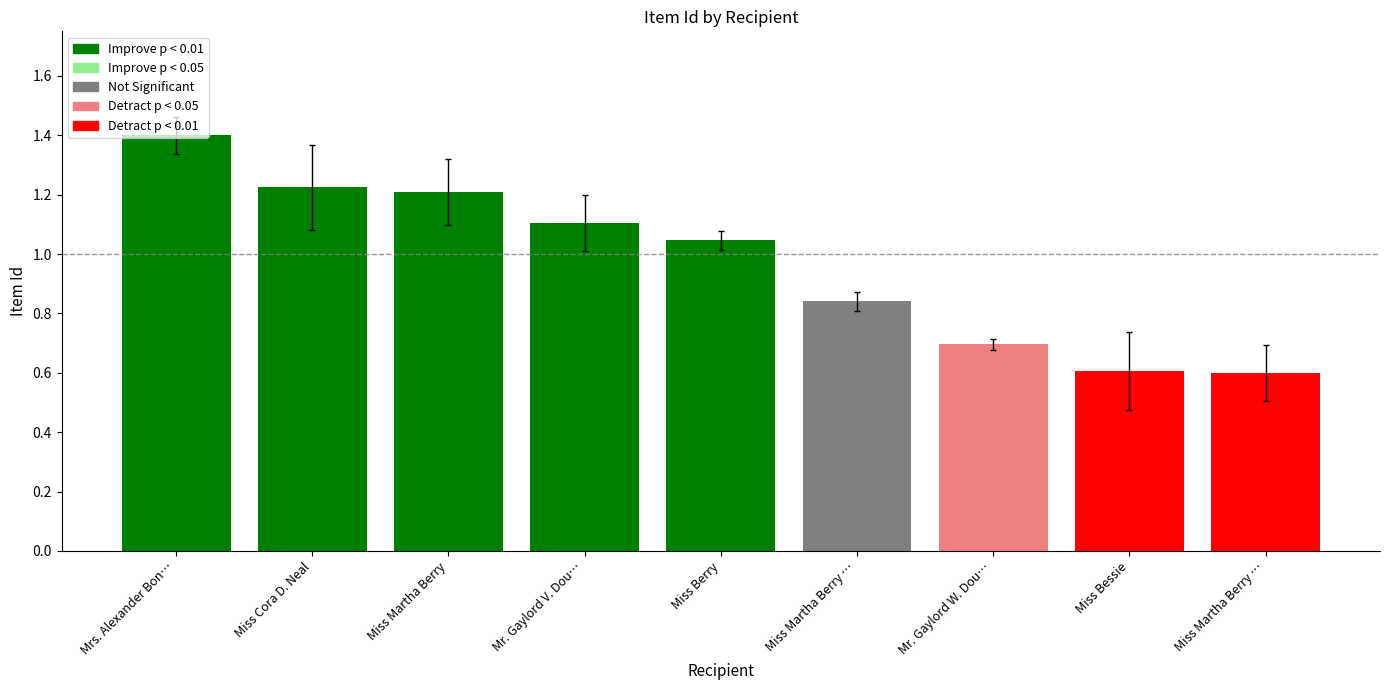

How many values are below 1?

4